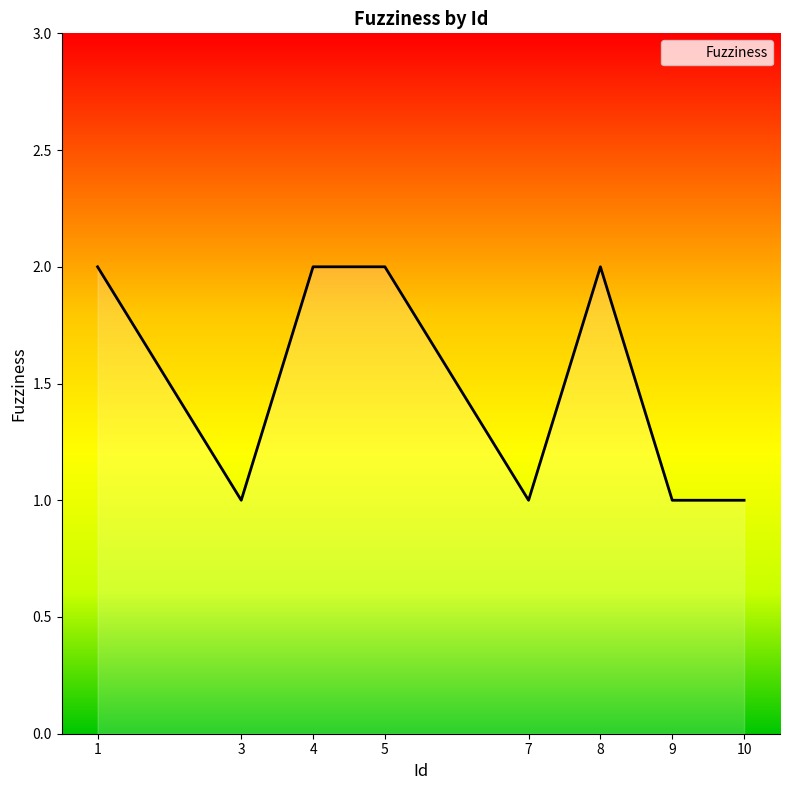

How many lines are shown in the chart?

1